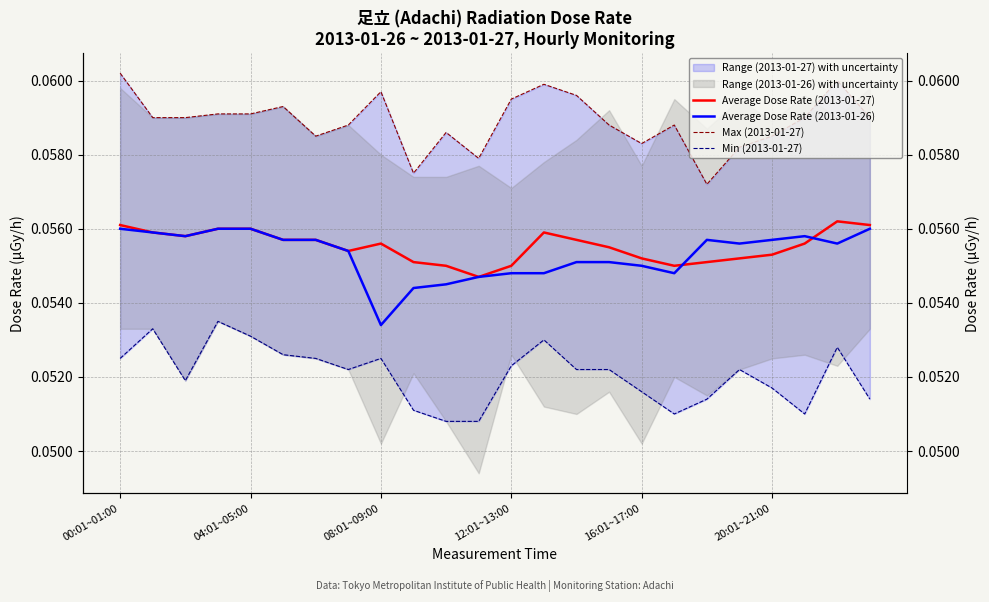

What is the sum of all Average Dose Rate (2013-01-26) values?

1.3